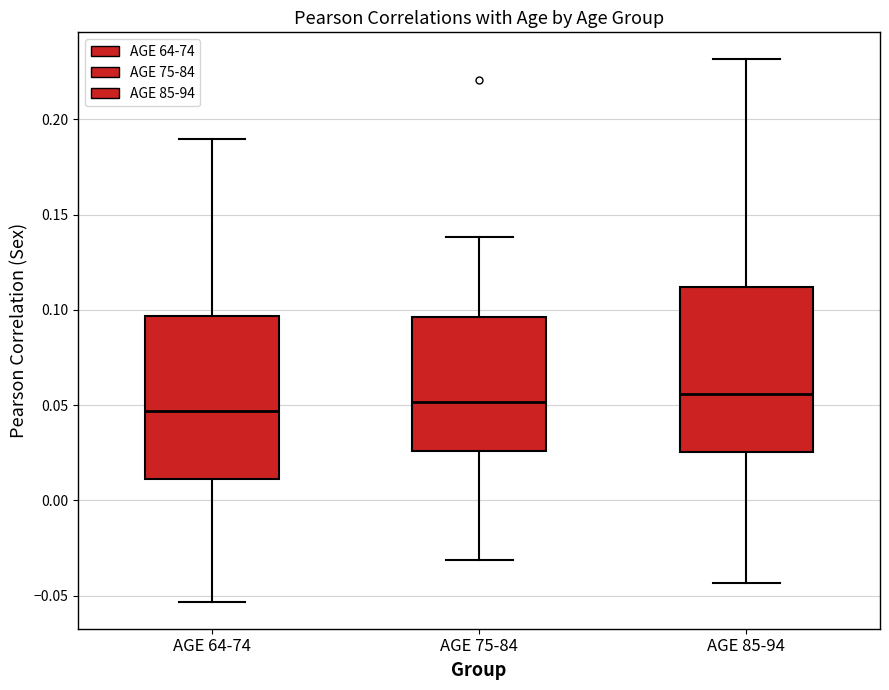

Where does the lower whisker of the box for AGE 64-74 end on the y-axis? The values are not printed on the chart, so give them approximately, as read against the axis.

-0.055